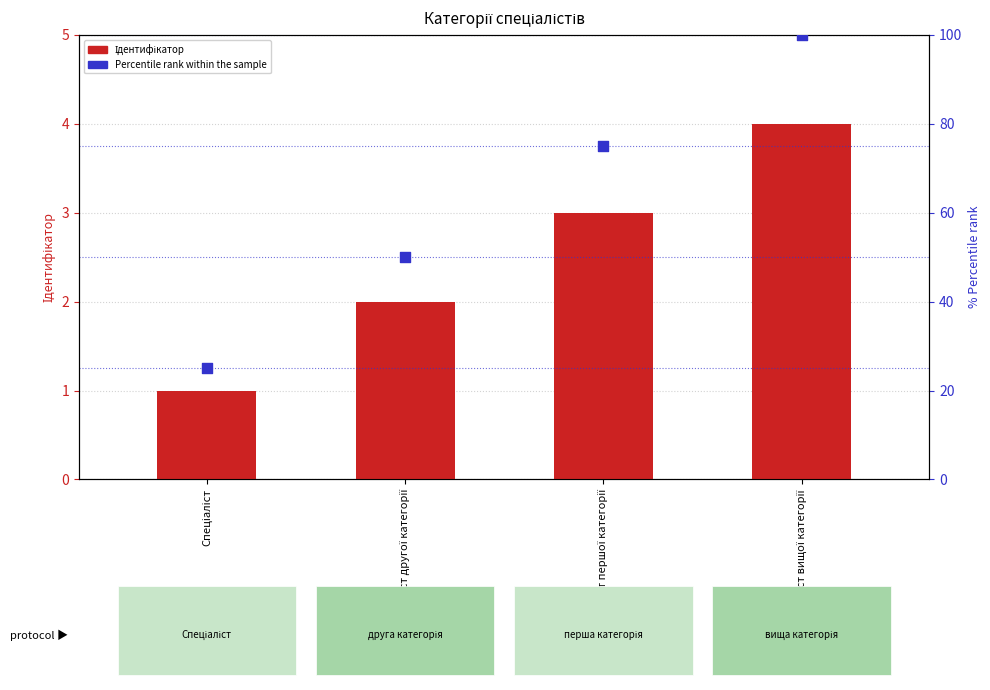

Which series has the largest Y range (max minus min)?

Percentile rank within the sample